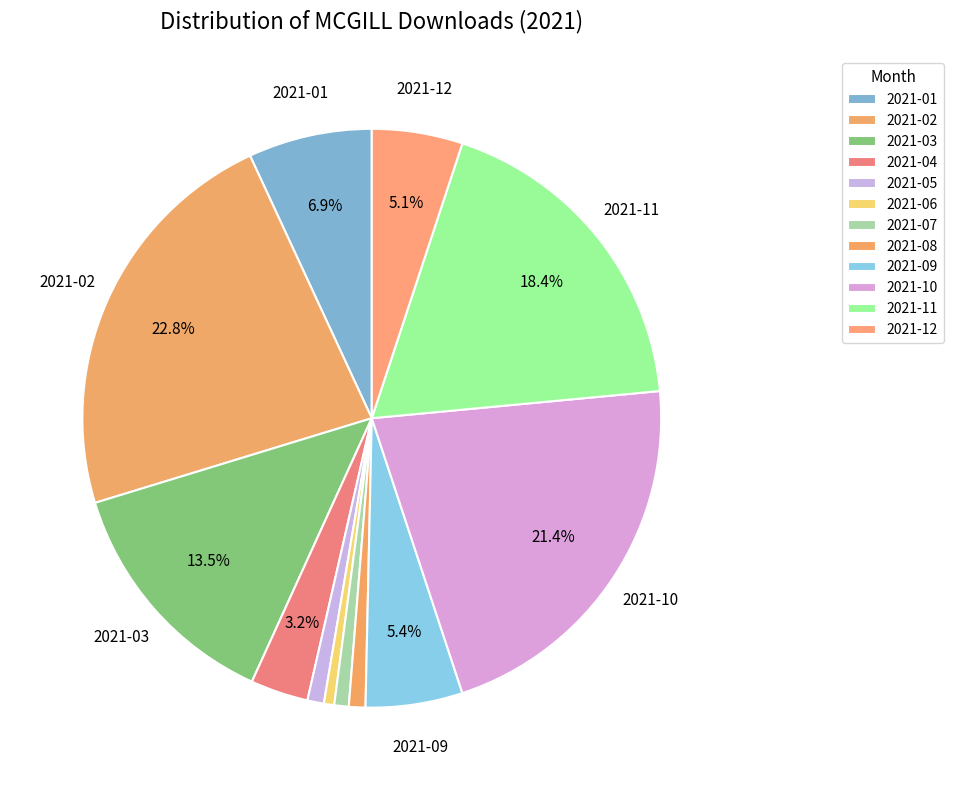

To the nearest percent, what is the difference between the 2021-12 and 2021-03 slice percentages?

8%